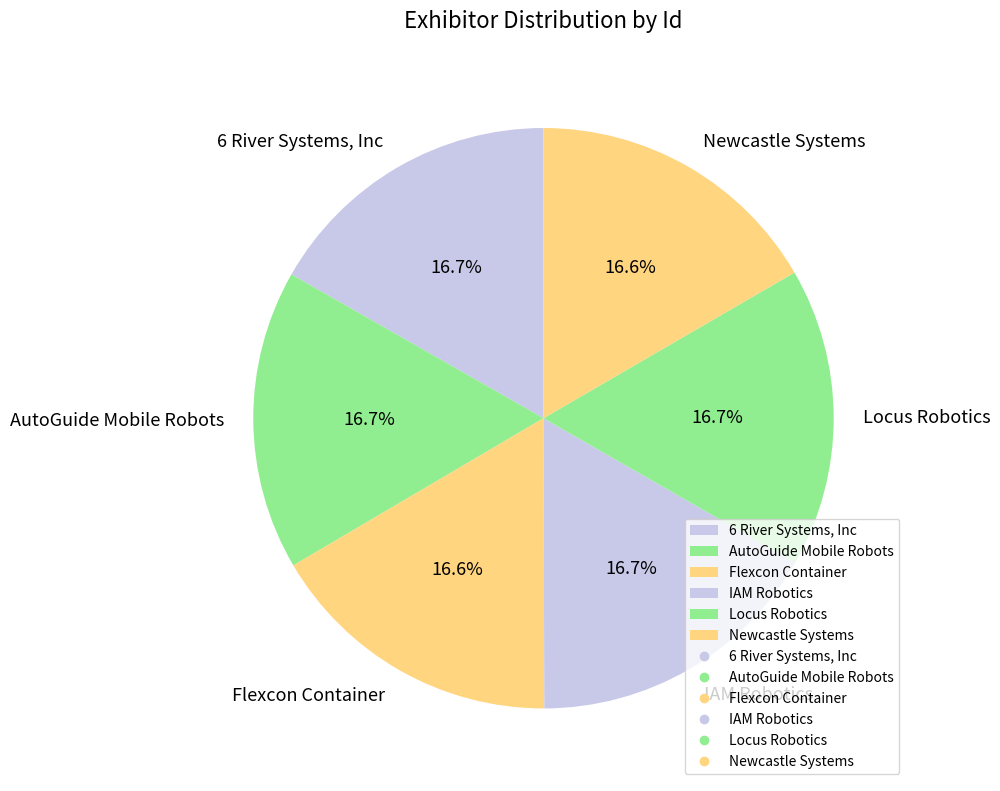

Is there a majority slice in this chart?

No